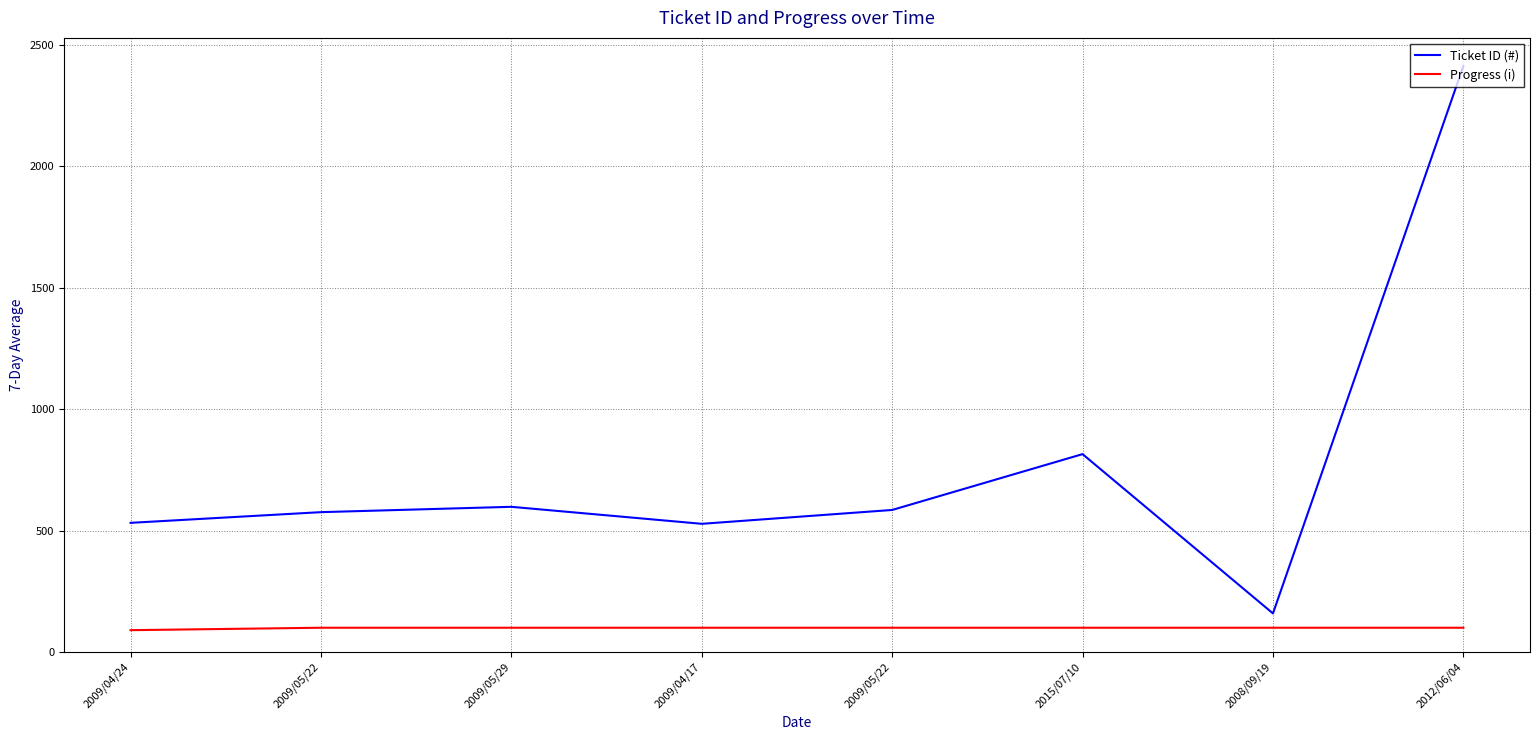

What are all the series names shown in the legend?

Ticket ID (#), Progress (i)